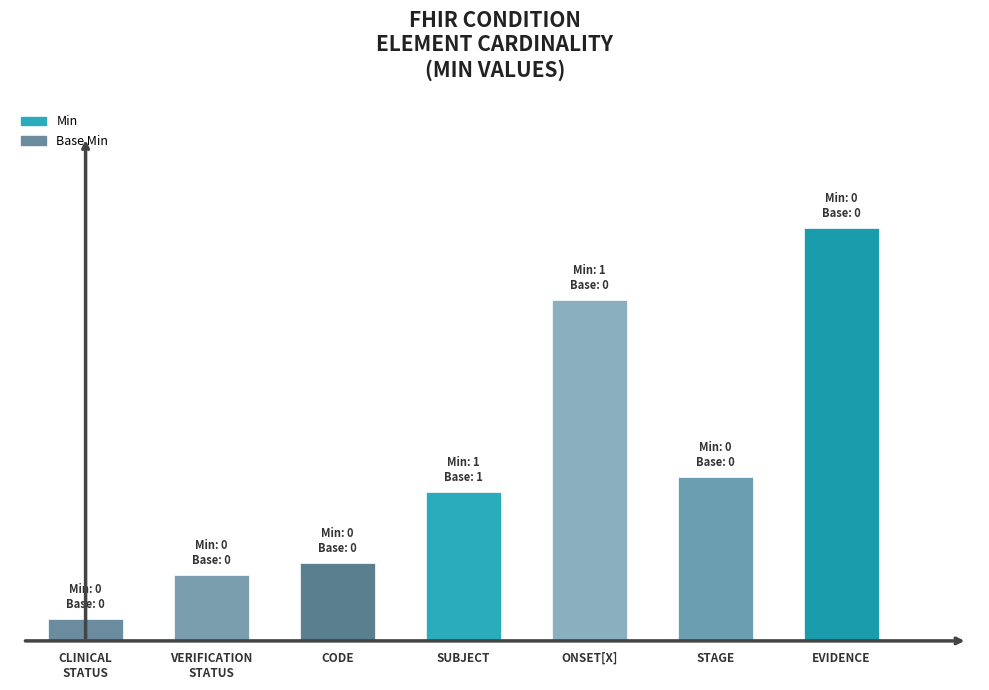

What is the maximum value shown in the chart?

5.3